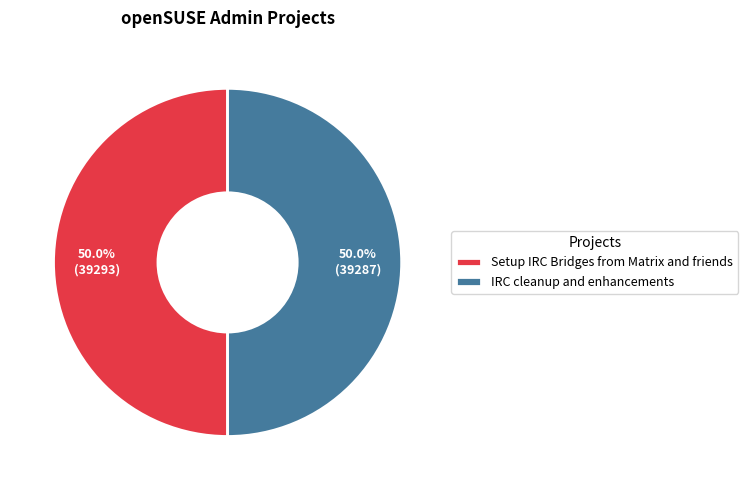

How many segments does this pie chart have?

2